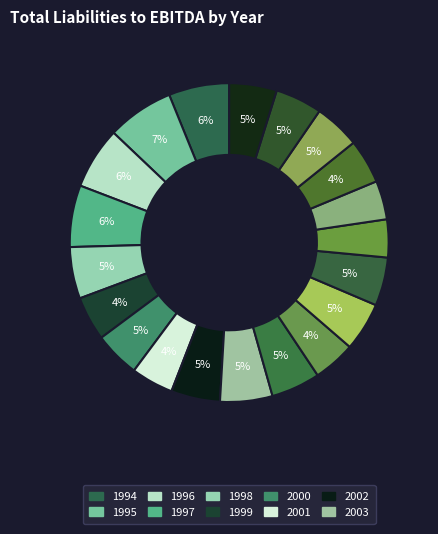

How many segments does this pie chart have?

20